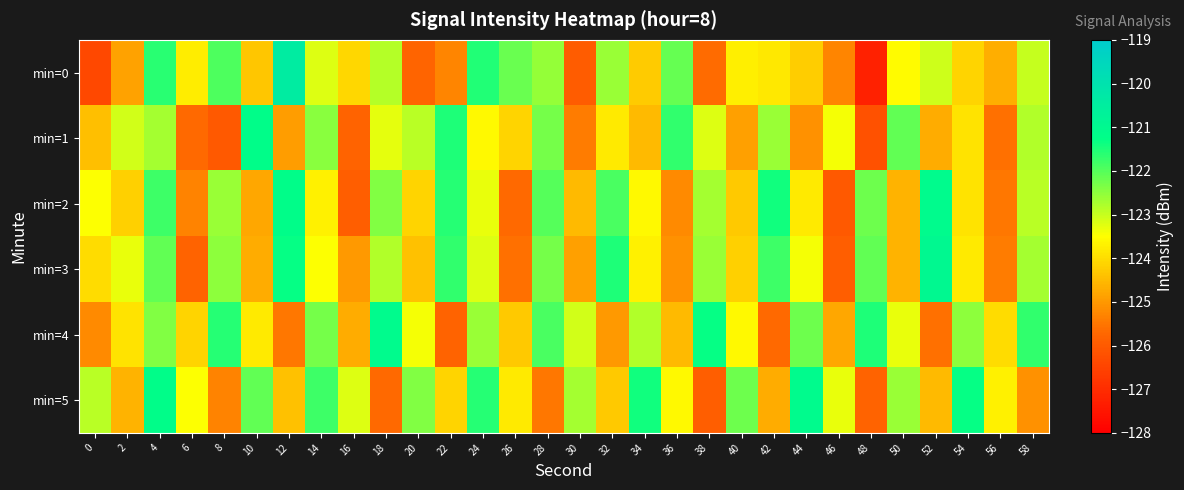

What is the difference between the highest and lowest values at 24?

2.0